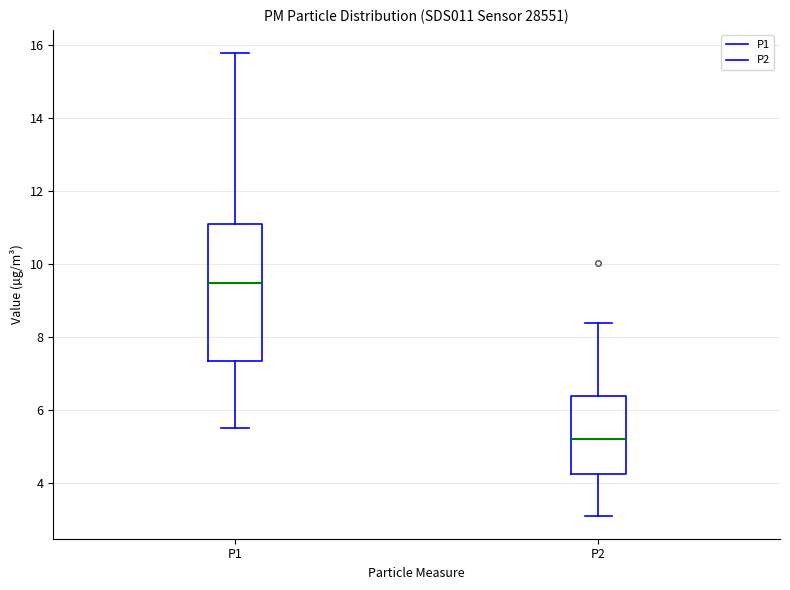

Which box is the tallest, from its lower edge to its upper edge?

P1